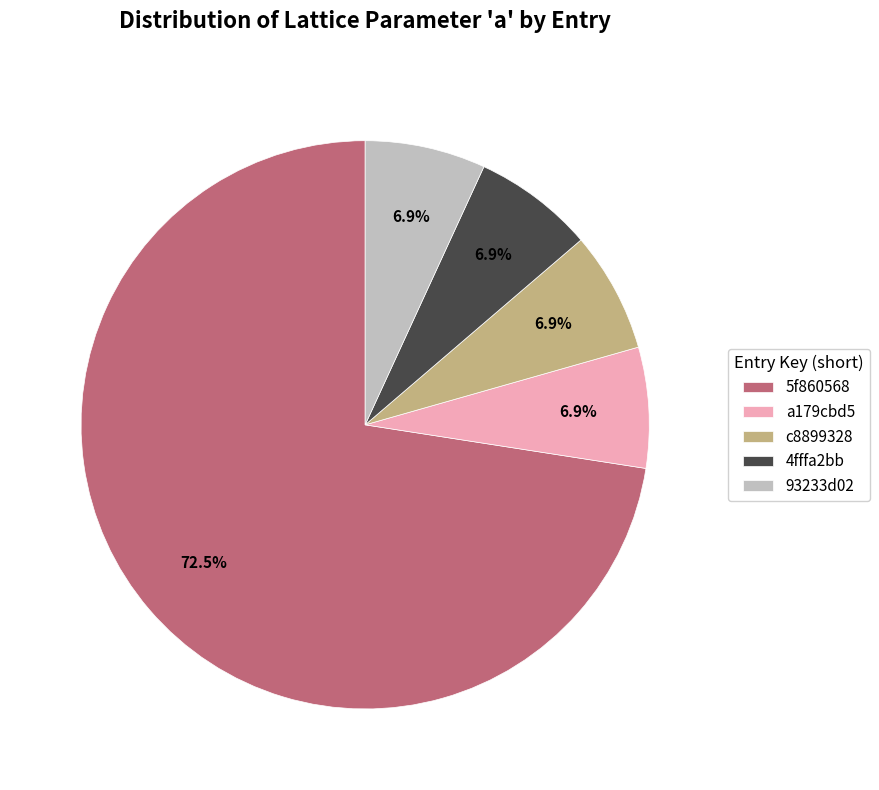

Which category has the biggest portion of the pie?

5f860568